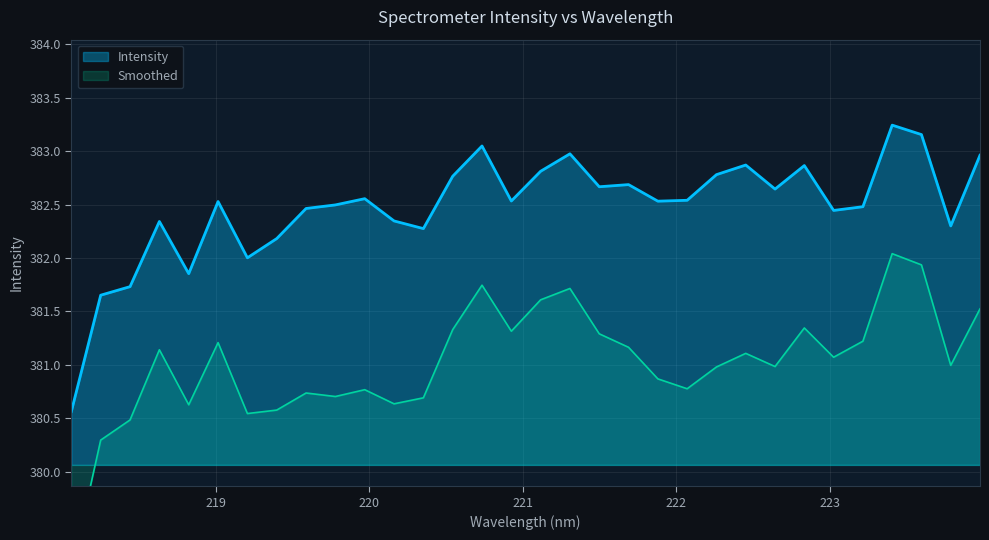

Where is the first local minimum?

218.8244